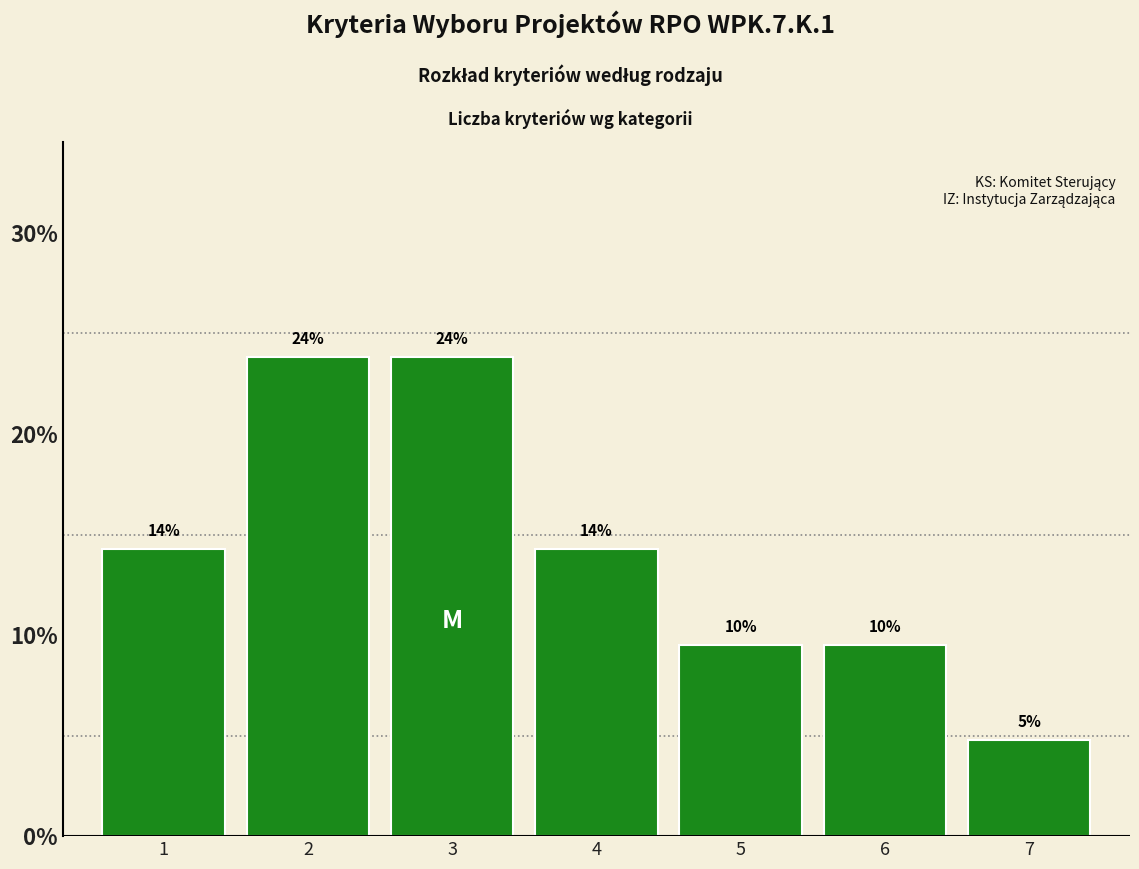

Does the chart contain any negative values?

No